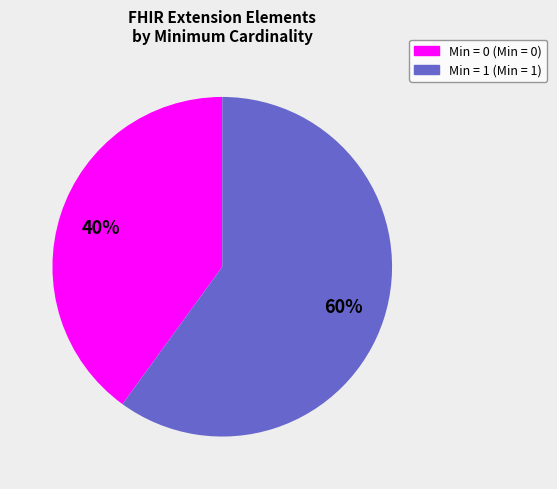

Is there a majority slice in this chart?

Yes